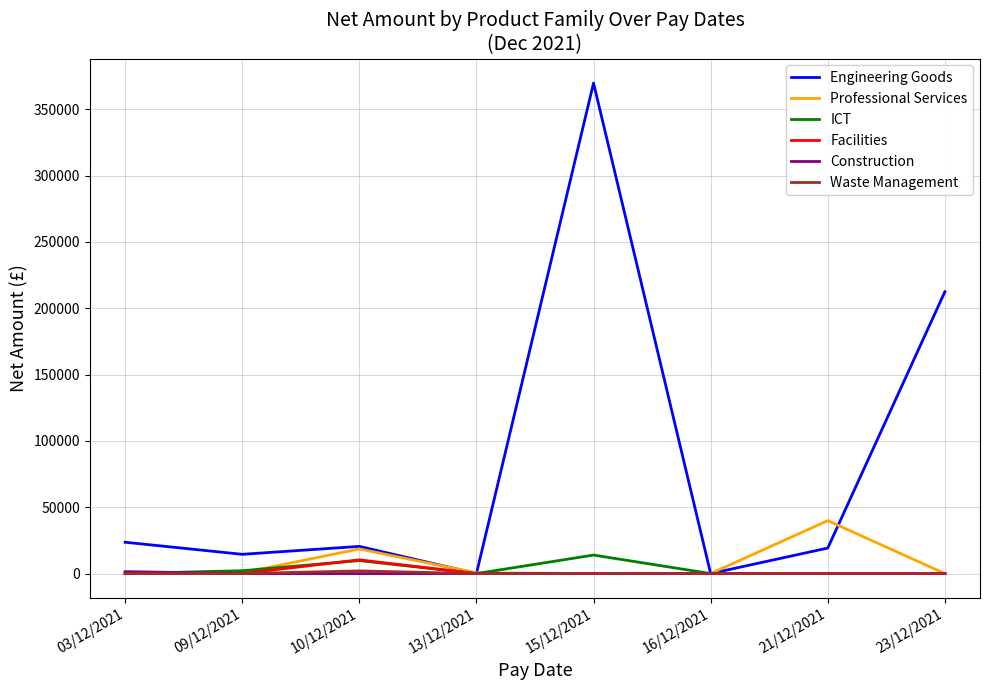

At how many categories does at least one series exceed 102693?

2